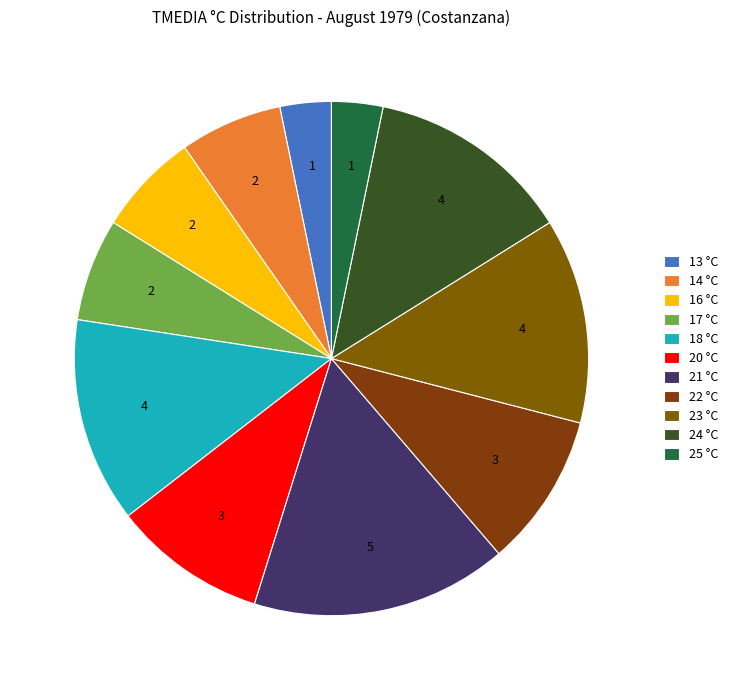

How many slices are in this pie chart?

11